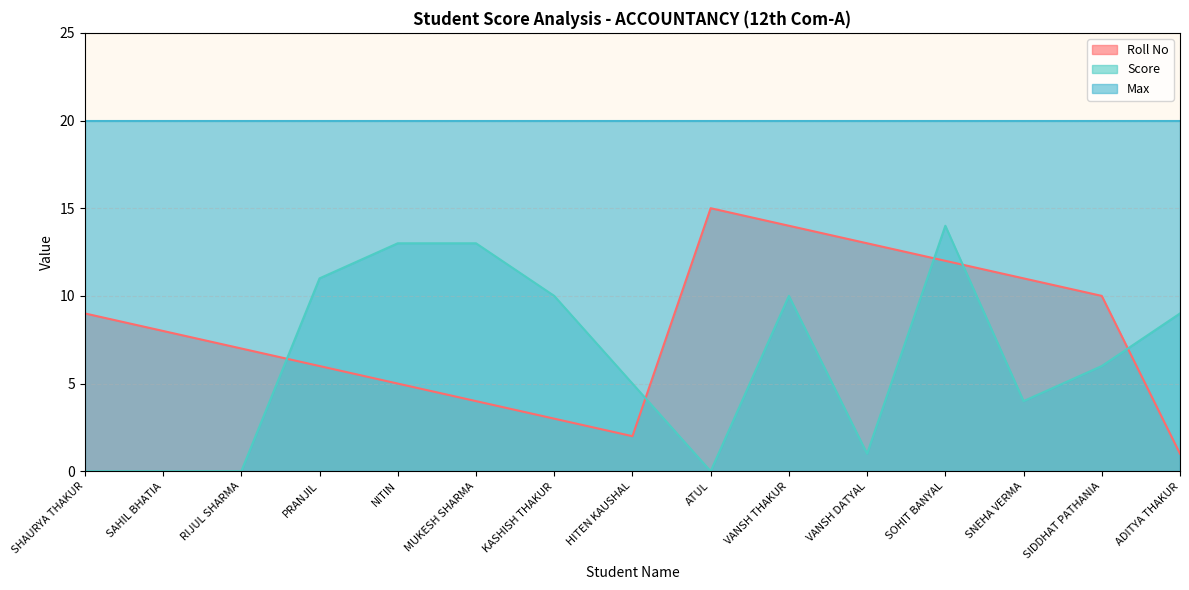

Which category has the lowest value in the Score series?

SHAURYA THAKUR